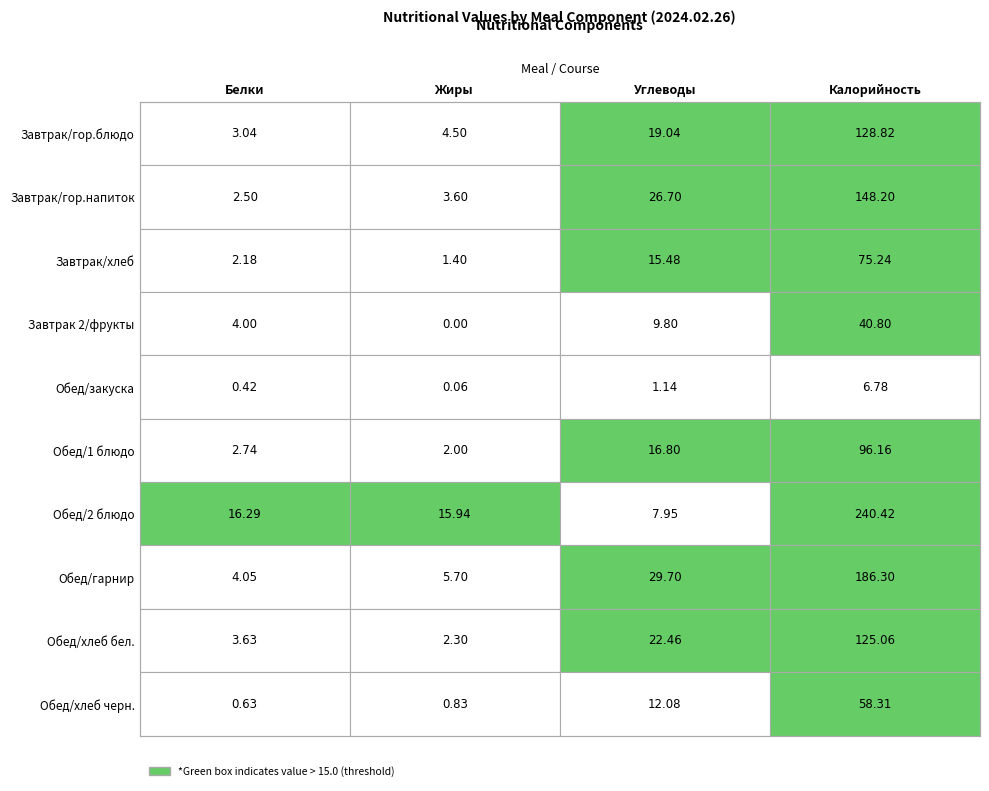

What is the difference between the Обед/гарнир values at 1 and 2?

24.0